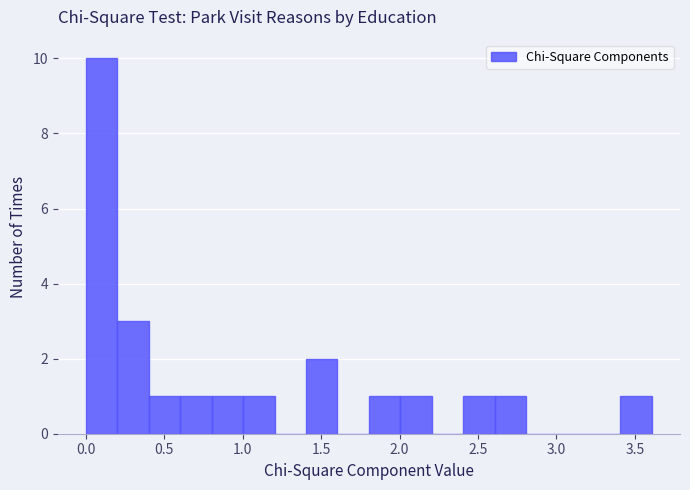

What is the height of the bar covering 0.6 to 0.8 on the x-axis? Neither the bar edges nor the heights are printed on the chart, so give them approximately, as read against the axes.

1